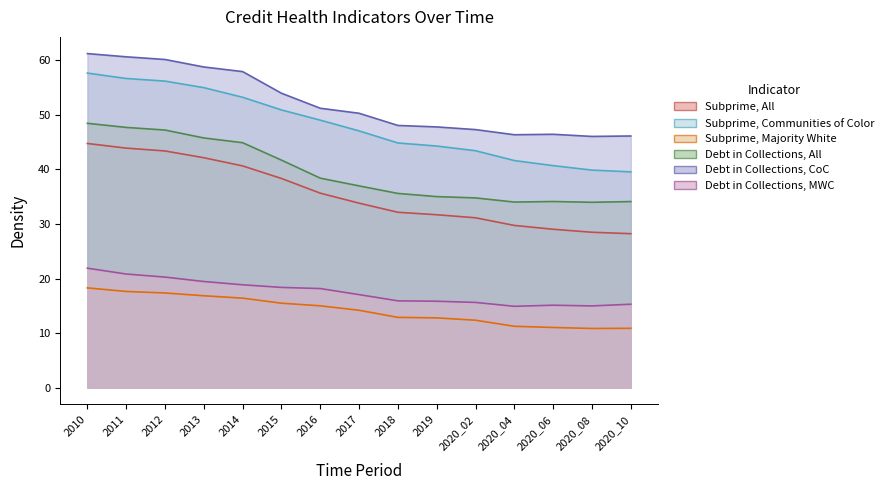

What is the total value across all series at 2019?

187.3